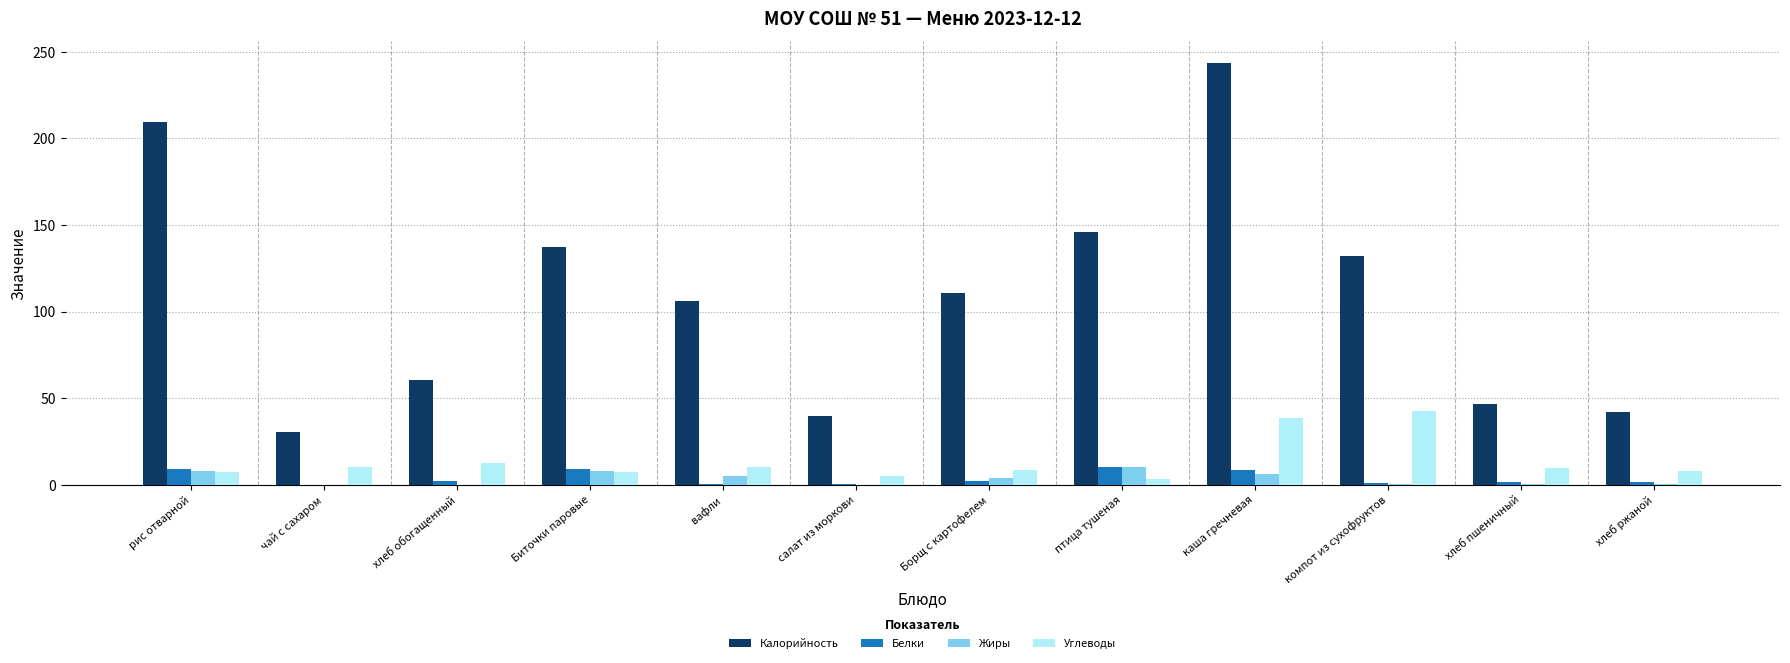

How many groups of bars are there?

12